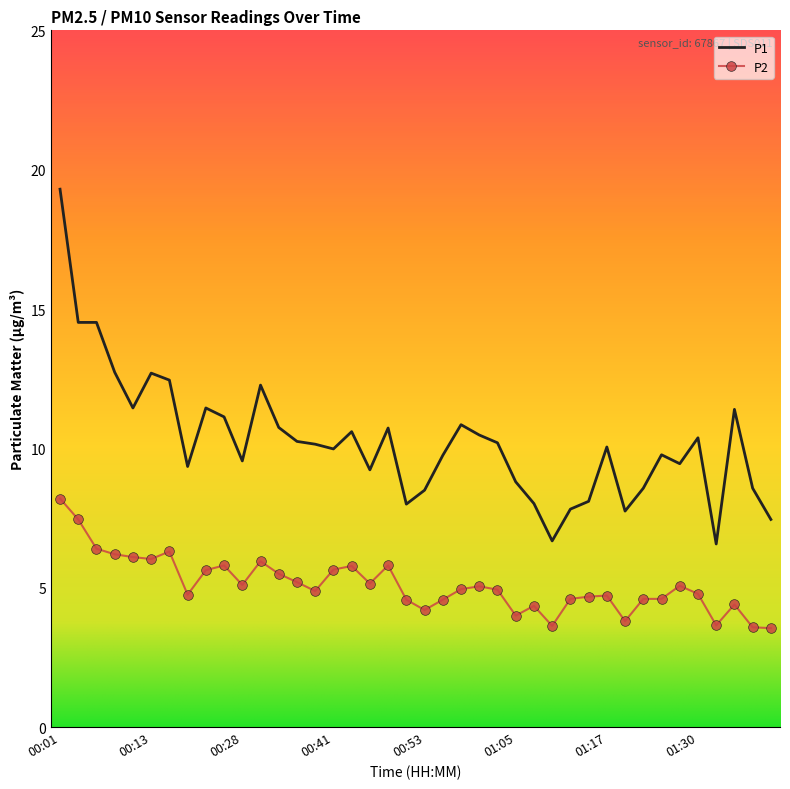

What is the difference between the maximum and minimum values in the P1 series?

12.7